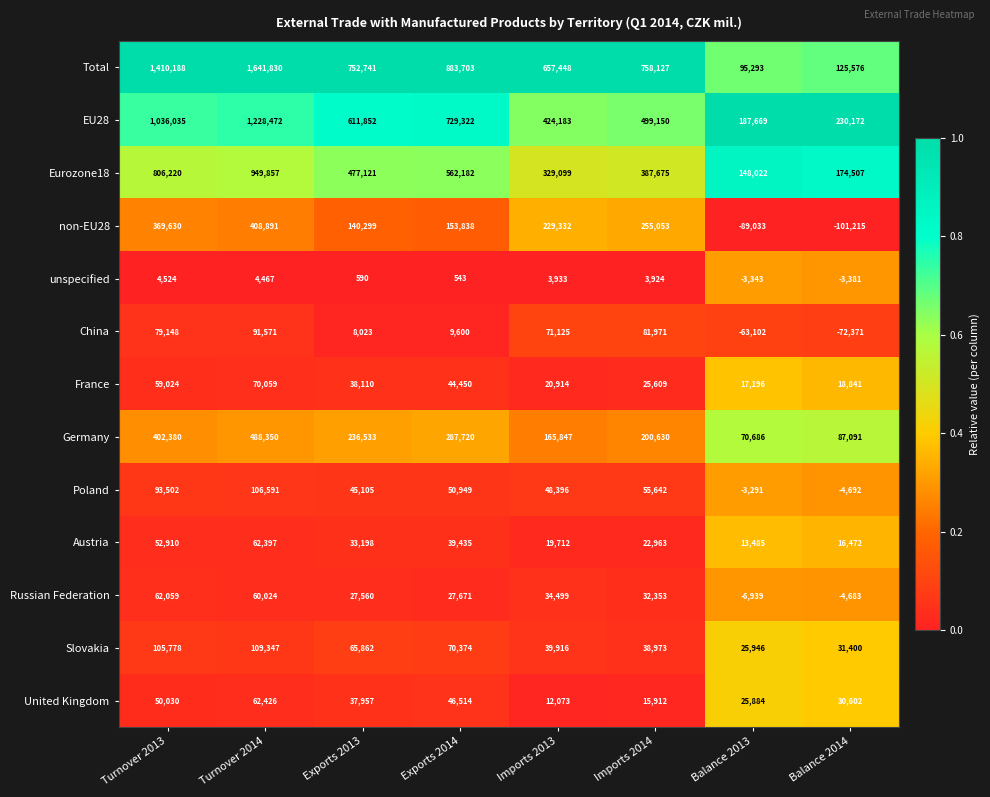

At which category is the sum across all series the highest?

Turnover 2014